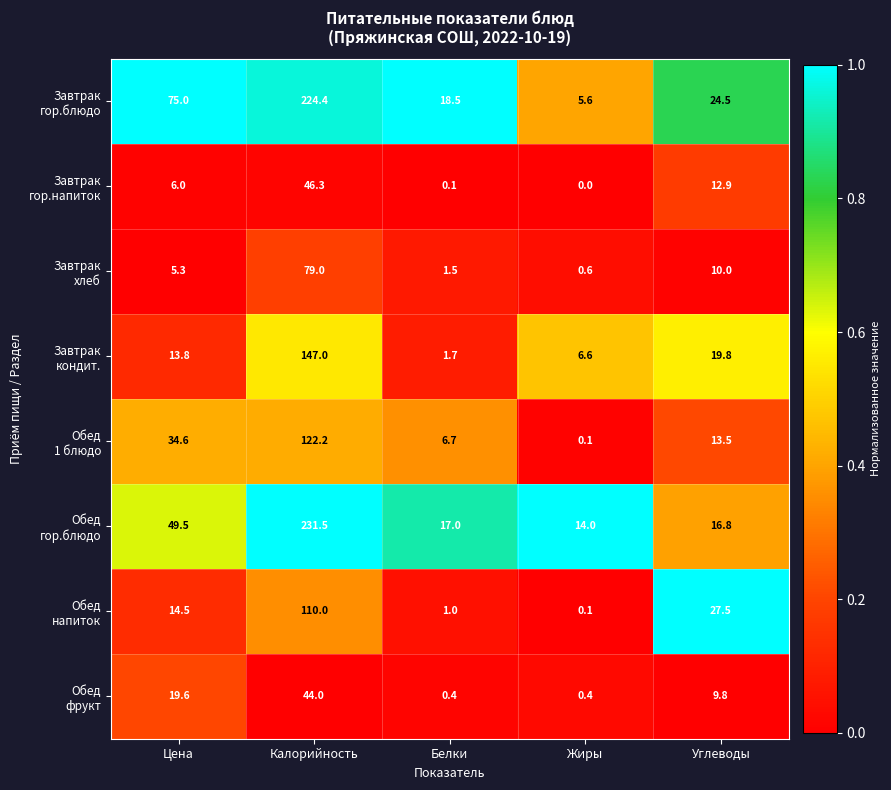

What is the difference between the highest and lowest values at Белки?

18.4